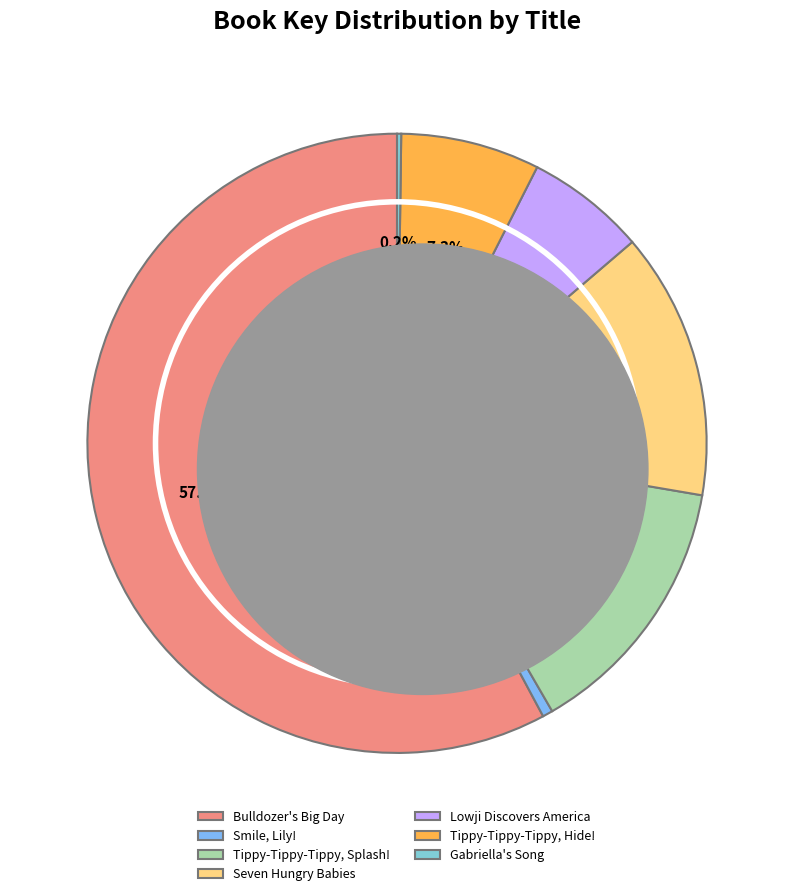

Rank the categories by value from lowest to highest.

Gabriella's Song, Smile, Lily!, Lowji Discovers America, Tippy-Tippy-Tippy, Hide!, Seven Hungry Babies, Tippy-Tippy-Tippy, Splash!, Bulldozer's Big Day